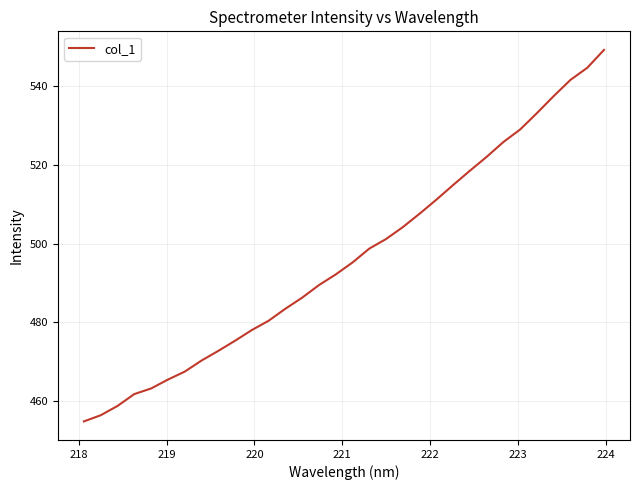

What is the maximum value shown in the chart?

549.3